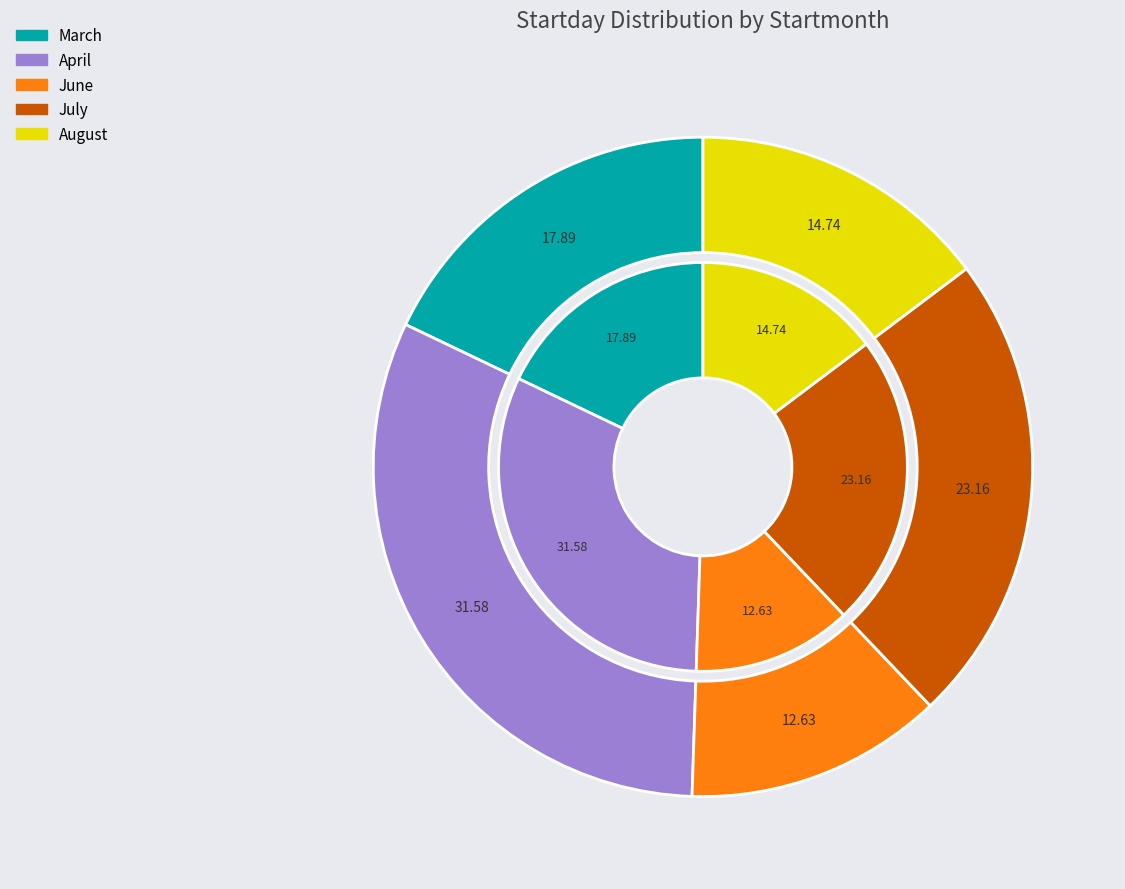

How many segments does this pie chart have?

5